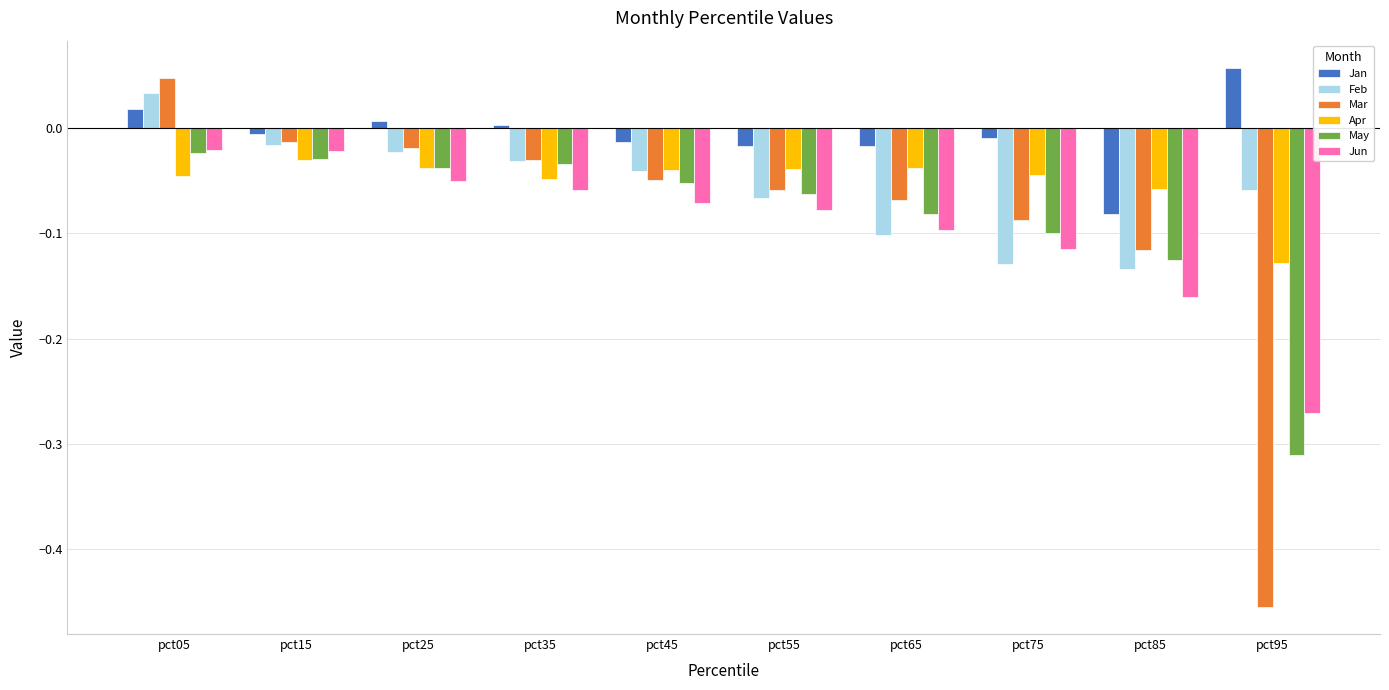

What is the sum of all Feb values?

-0.6